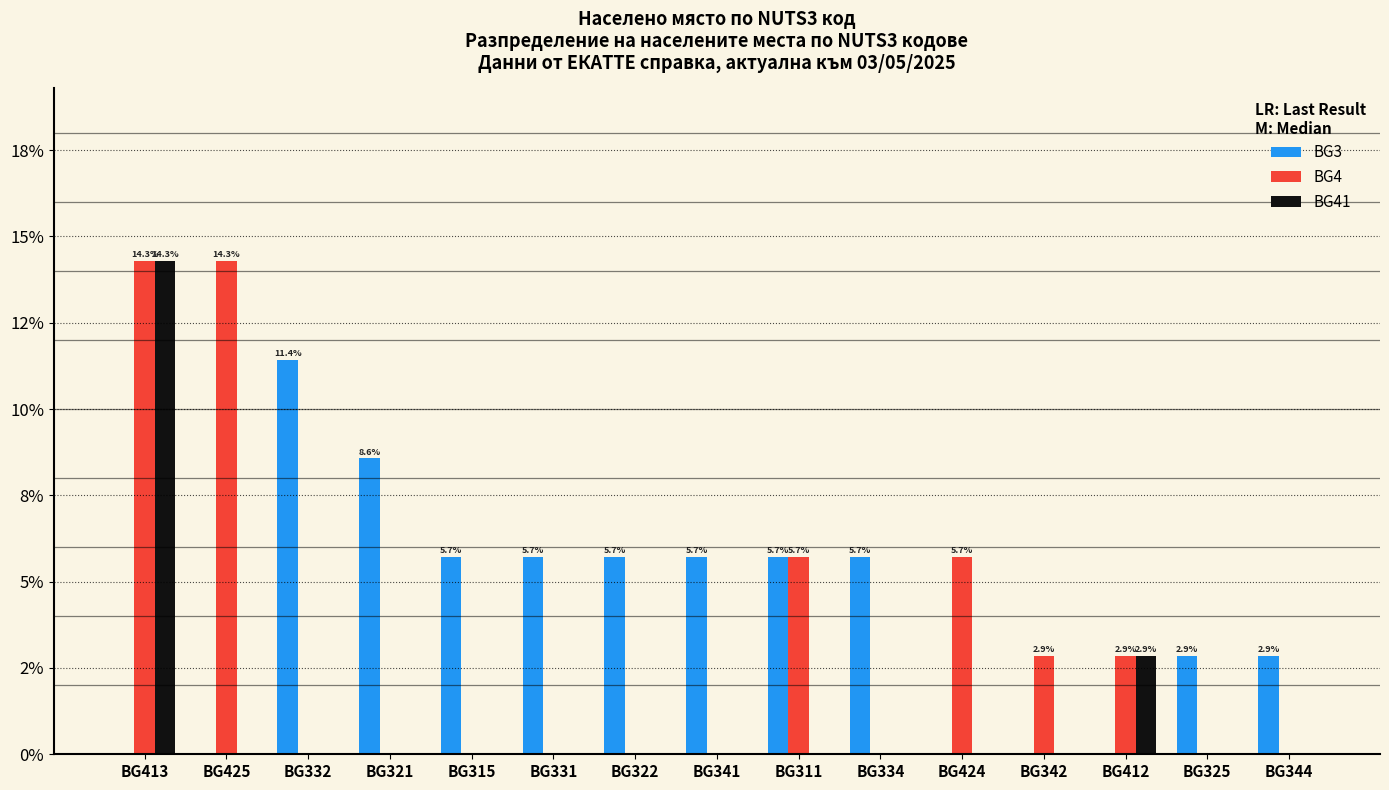

Are the bars grouped side by side (vs. stacked)?

Yes